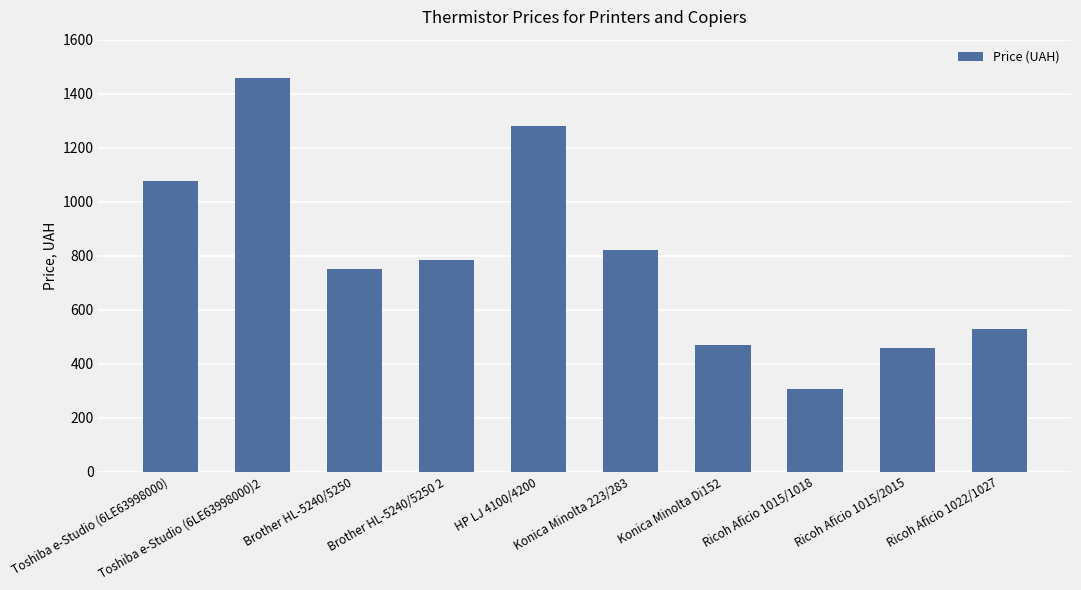

What is the change in value from Toshiba e-Studio (6LE63998000)2 to Ricoh Aficio 1022/1027?

-929.8